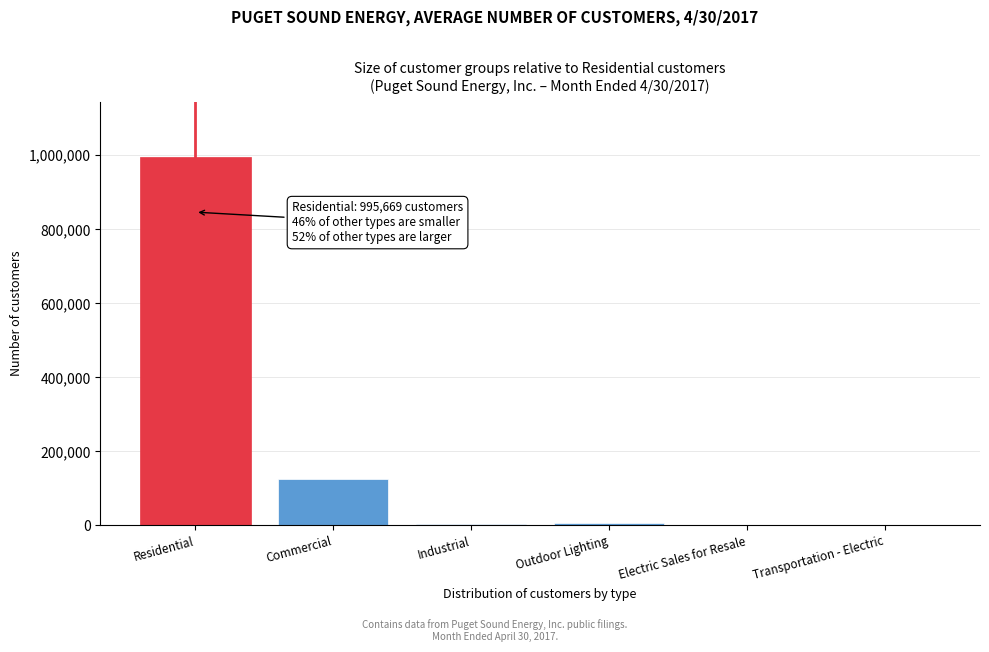

Which has a higher value, Commercial or Electric Sales for Resale?

Commercial